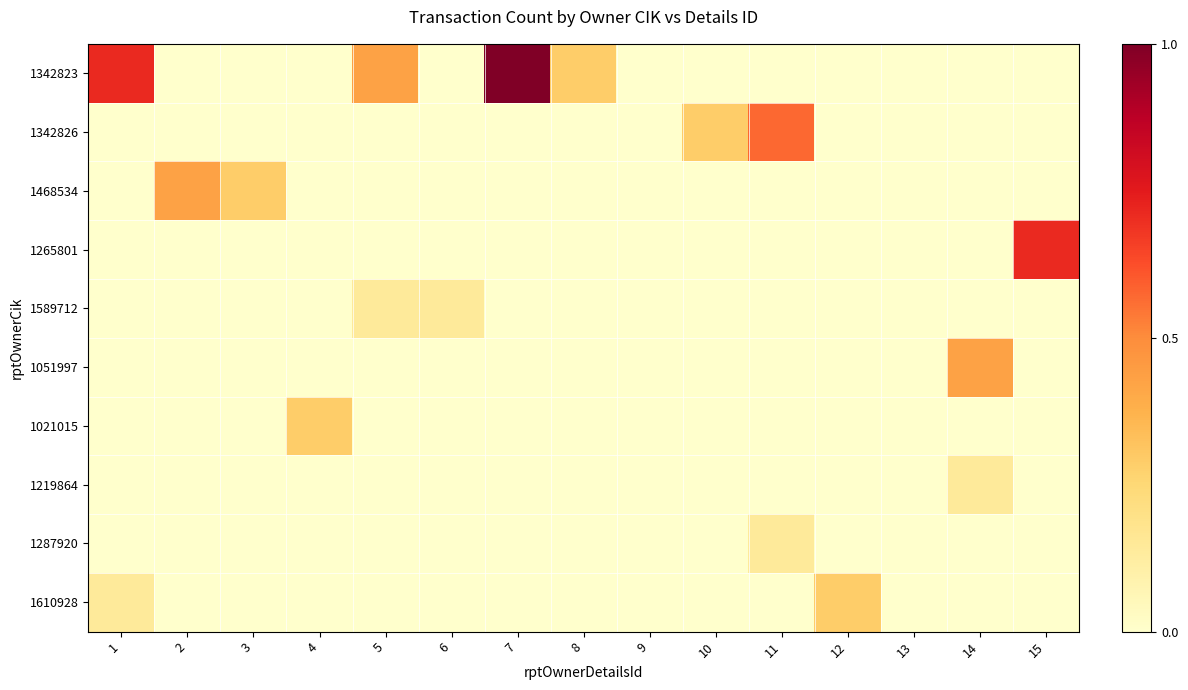

Reading left to right, list all the values displayed in this chart.

1342823: 1=0.7	2=0.0	3=0.0	4=0.0	5=0.4	6=0.0	7=1.0	8=0.3	9=0.0	10=0.0	11=0.0	12=0.0	13=0.0	14=0.0	15=0.0
1342826: 1=0.0	2=0.0	3=0.0	4=0.0	5=0.0	6=0.0	7=0.0	8=0.0	9=0.0	10=0.3	11=0.6	12=0.0	13=0.0	14=0.0	15=0.0
1468534: 1=0.0	2=0.4	3=0.3	4=0.0	5=0.0	6=0.0	7=0.0	8=0.0	9=0.0	10=0.0	11=0.0	12=0.0	13=0.0	14=0.0	15=0.0
1265801: 1=0.0	2=0.0	3=0.0	4=0.0	5=0.0	6=0.0	7=0.0	8=0.0	9=0.0	10=0.0	11=0.0	12=0.0	13=0.0	14=0.0	15=0.7
1589712: 1=0.0	2=0.0	3=0.0	4=0.0	5=0.1	6=0.1	7=0.0	8=0.0	9=0.0	10=0.0	11=0.0	12=0.0	13=0.0	14=0.0	15=0.0
1051997: 1=0.0	2=0.0	3=0.0	4=0.0	5=0.0	6=0.0	7=0.0	8=0.0	9=0.0	10=0.0	11=0.0	12=0.0	13=0.0	14=0.4	15=0.0
1021015: 1=0.0	2=0.0	3=0.0	4=0.3	5=0.0	6=0.0	7=0.0	8=0.0	9=0.0	10=0.0	11=0.0	12=0.0	13=0.0	14=0.0	15=0.0
1219864: 1=0.0	2=0.0	3=0.0	4=0.0	5=0.0	6=0.0	7=0.0	8=0.0	9=0.0	10=0.0	11=0.0	12=0.0	13=0.0	14=0.1	15=0.0
1287920: 1=0.0	2=0.0	3=0.0	4=0.0	5=0.0	6=0.0	7=0.0	8=0.0	9=0.0	10=0.0	11=0.1	12=0.0	13=0.0	14=0.0	15=0.0
1610928: 1=0.1	2=0.0	3=0.0	4=0.0	5=0.0	6=0.0	7=0.0	8=0.0	9=0.0	10=0.0	11=0.0	12=0.3	13=0.0	14=0.0	15=0.0